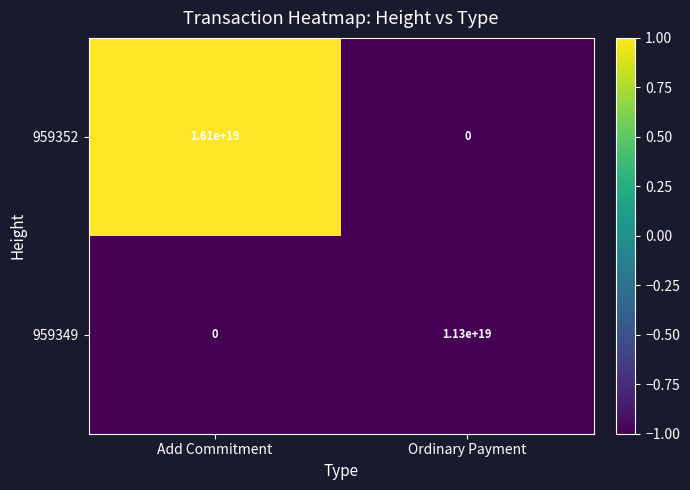

How many categories are shown in the chart?

2